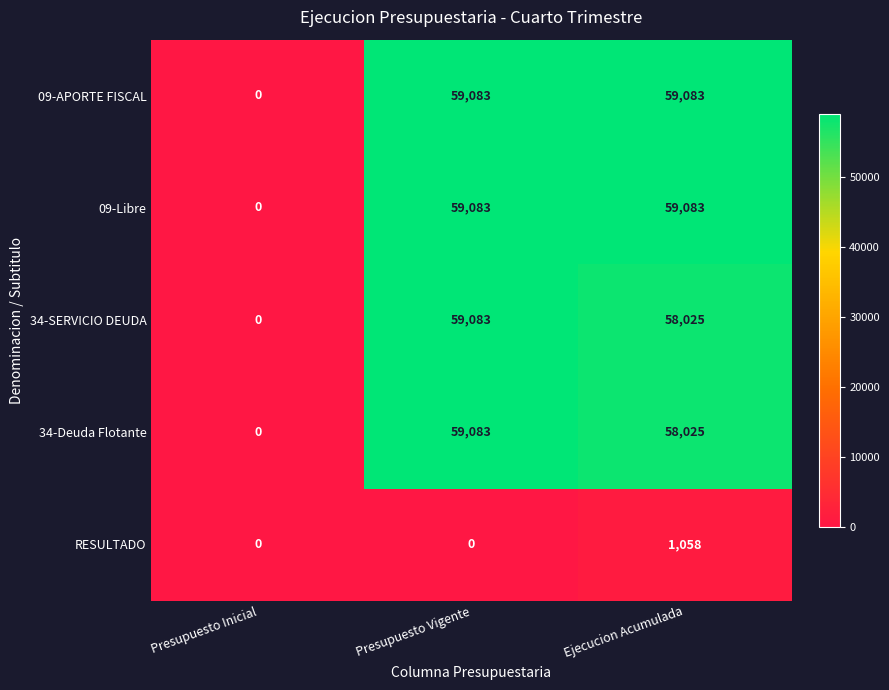

How many data points in 09-APORTE FISCAL are less than 59083?

1